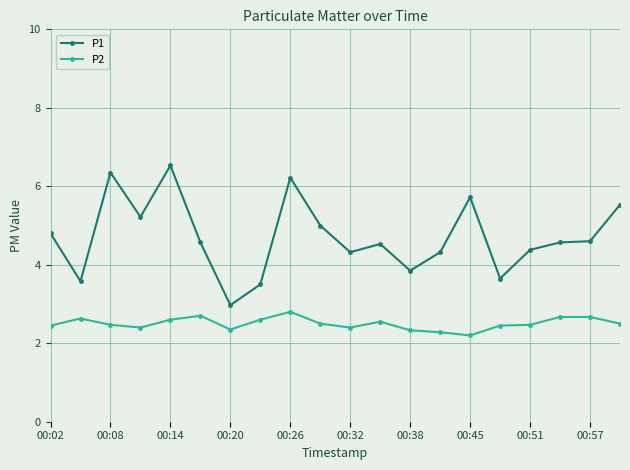

What is the value of the P2 point at the 19th from the left?

2.7